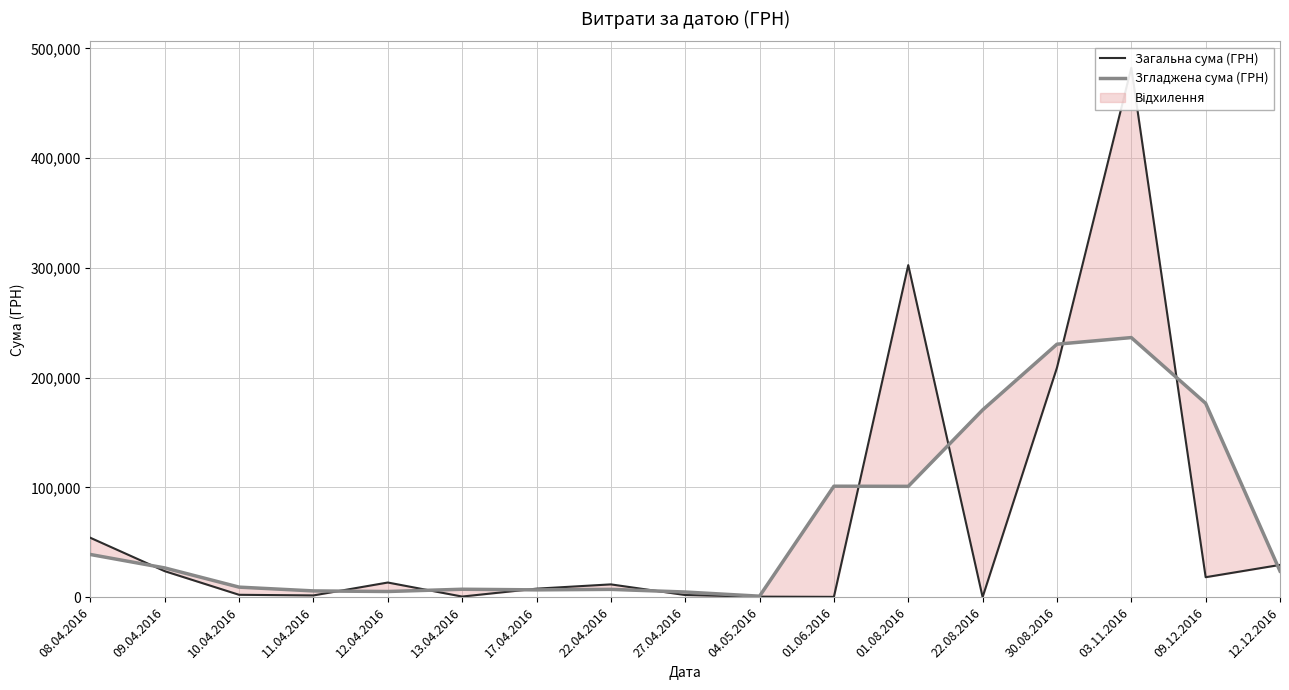

How many values in the Загальна сума (ГРН) series are below 11643?

8